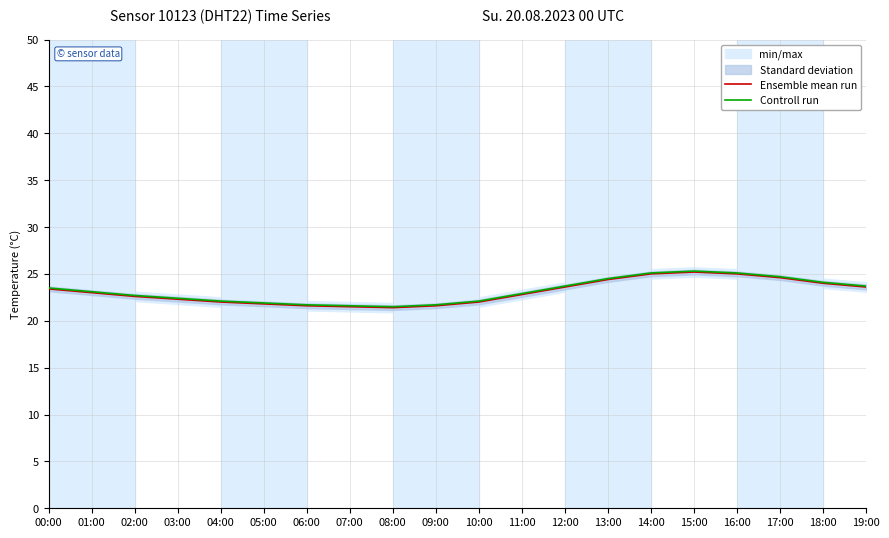

At which label is Ensemble mean run closest to 23?

01:00